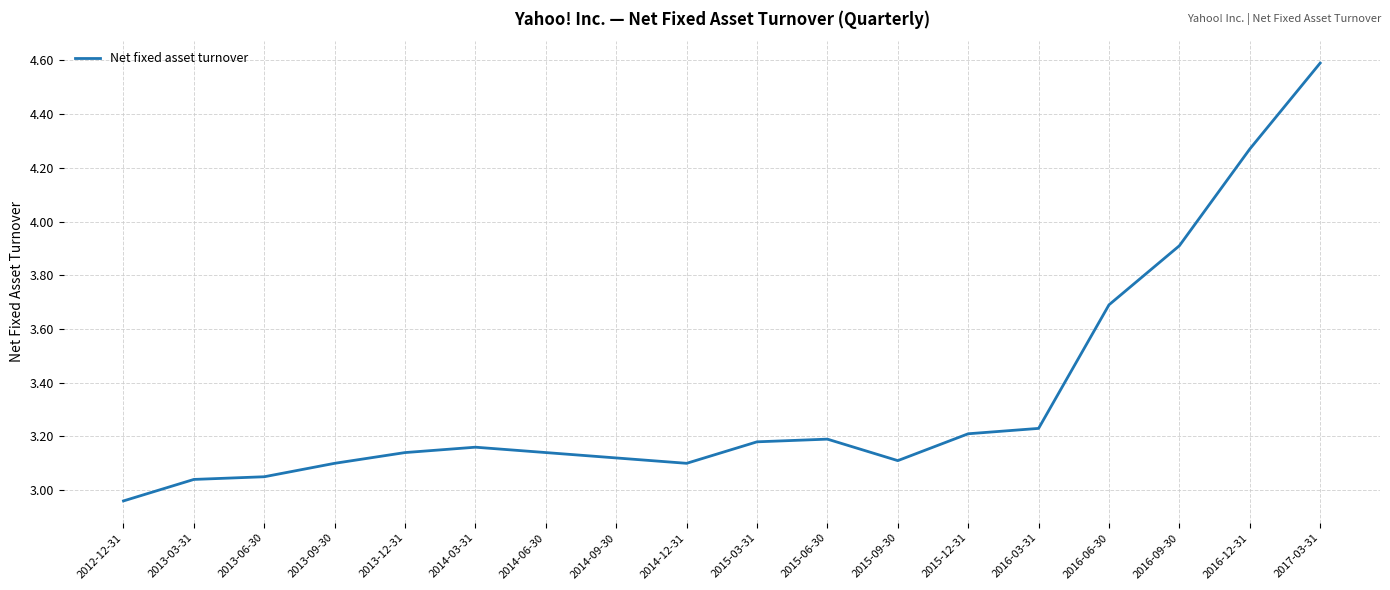

Between 2016-03-31 and 2016-09-30, which is larger?

2016-09-30